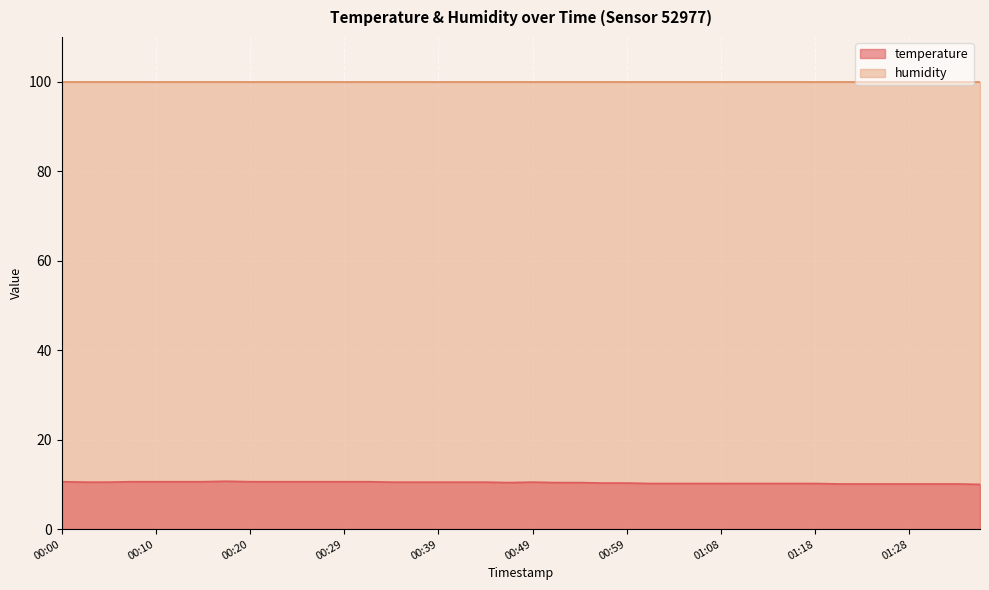

True or false: the data has more than 2 interior local peaks.

False